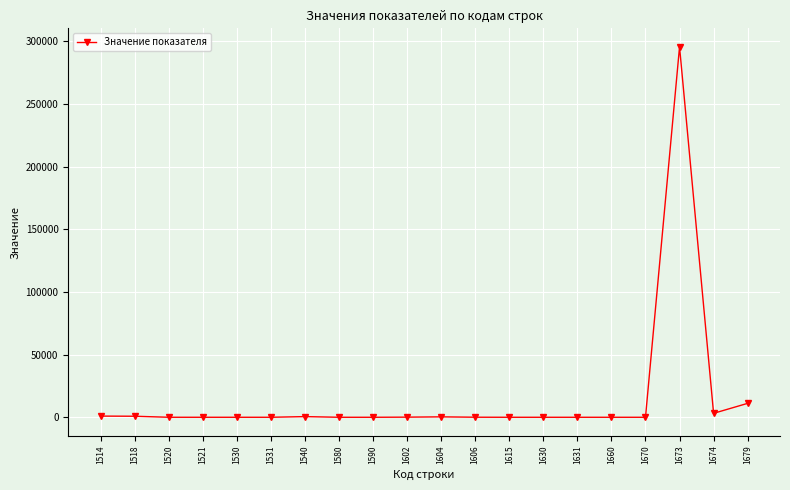

What is the value of the 2nd point from the left?

829